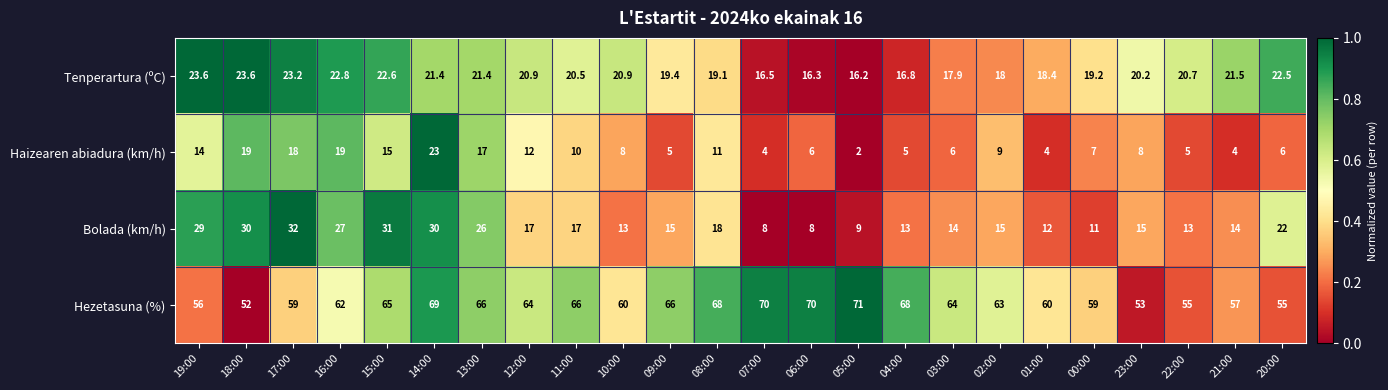

The value of Hezetasuna (%) at 11:00 is 36.4. True or false?

False